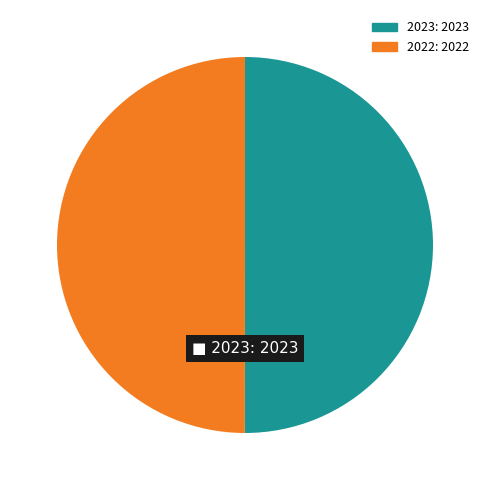

Approximately how many times larger is the value at 2023: 2023 compared to 2022: 2022?

1.0